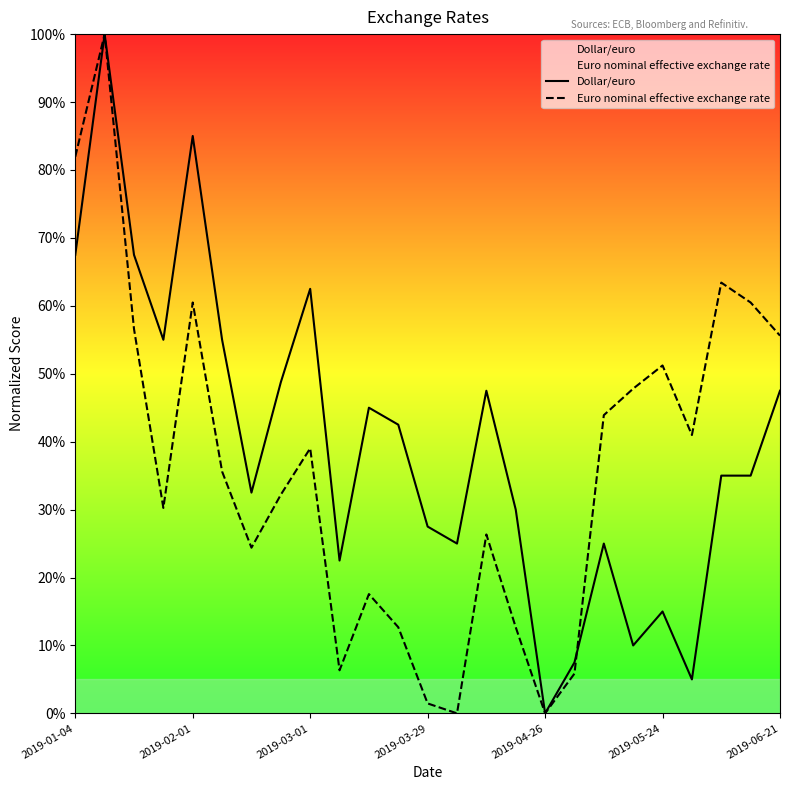

How many times do Euro nominal effective exchange rate and Dollar/euro cross each other?

1